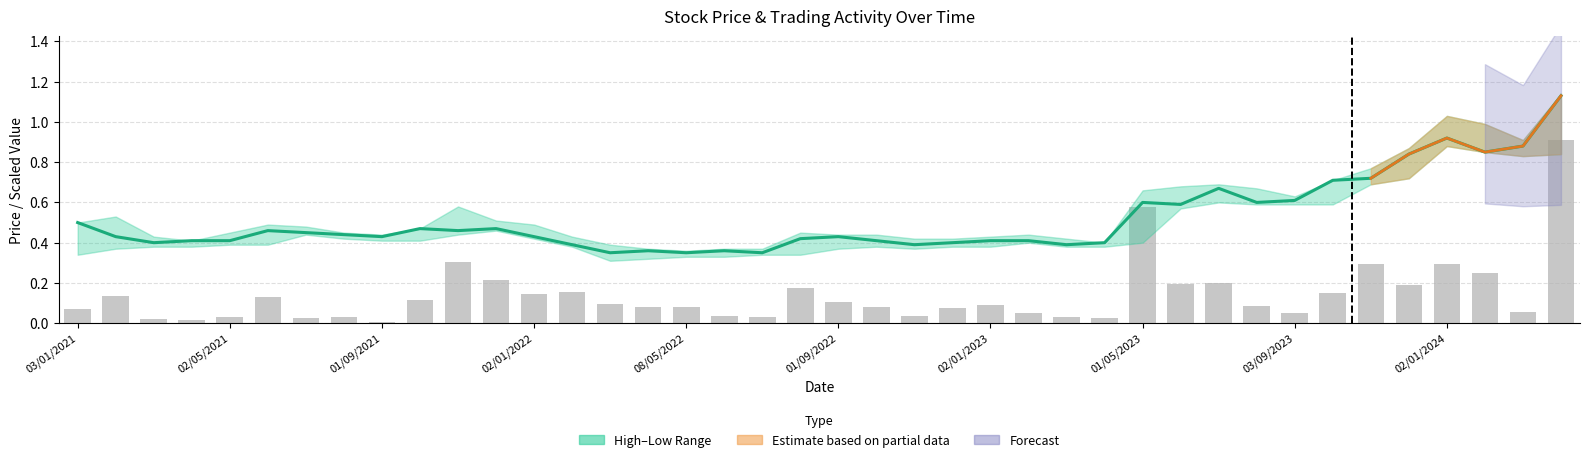

What is the sum of the Closing Price values at 37 and 23?

1.2